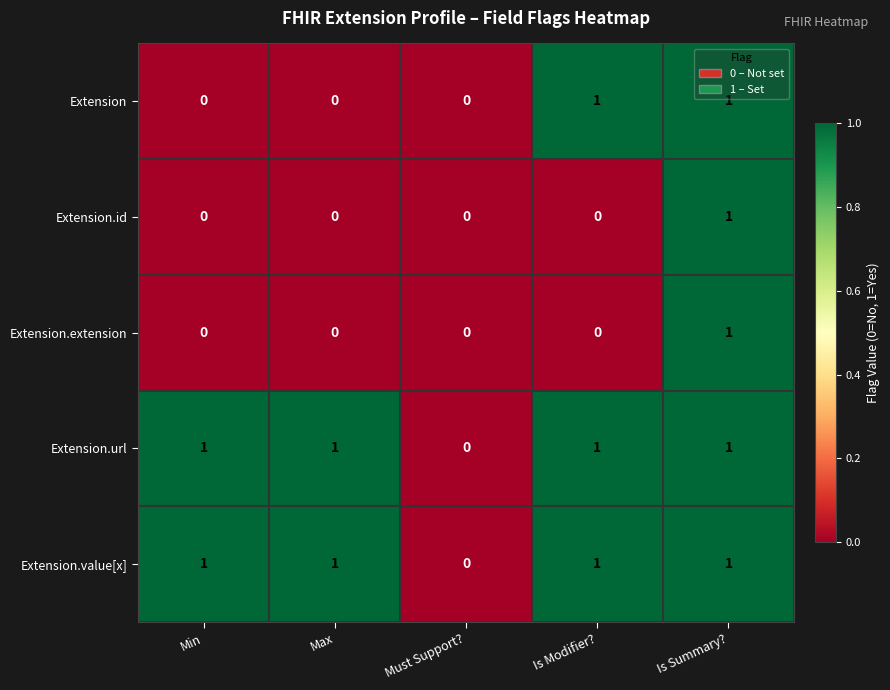

Reading left to right, transcribe all the data shown in this chart.

Extension: 0	0	0	1	1
Extension.id: 0	0	0	0	1
Extension.extension: 0	0	0	0	1
Extension.url: 1	1	0	1	1
Extension.value[x]: 1	1	0	1	1